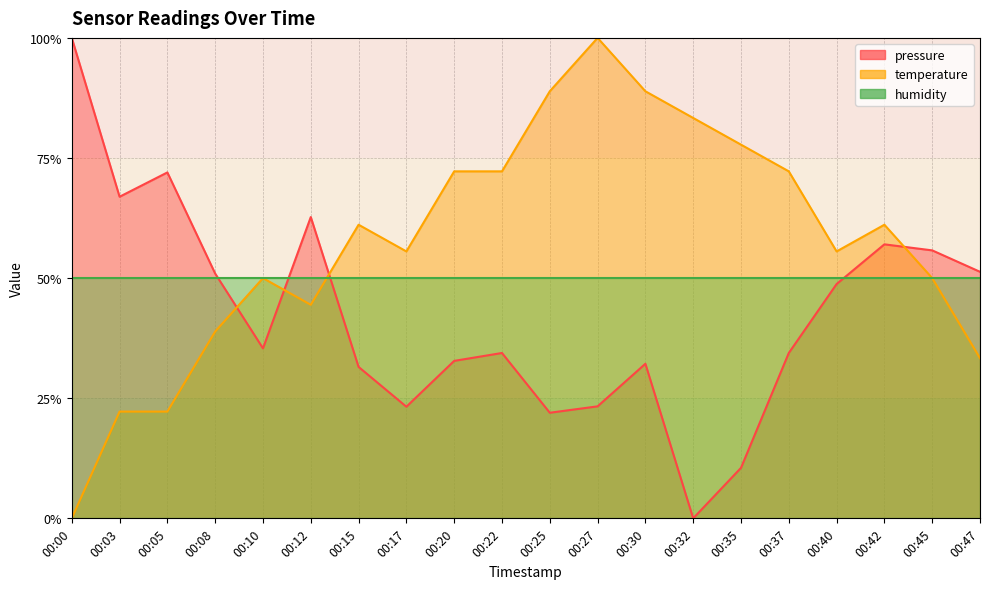

Where does the temperature series first go above 61?

00:15